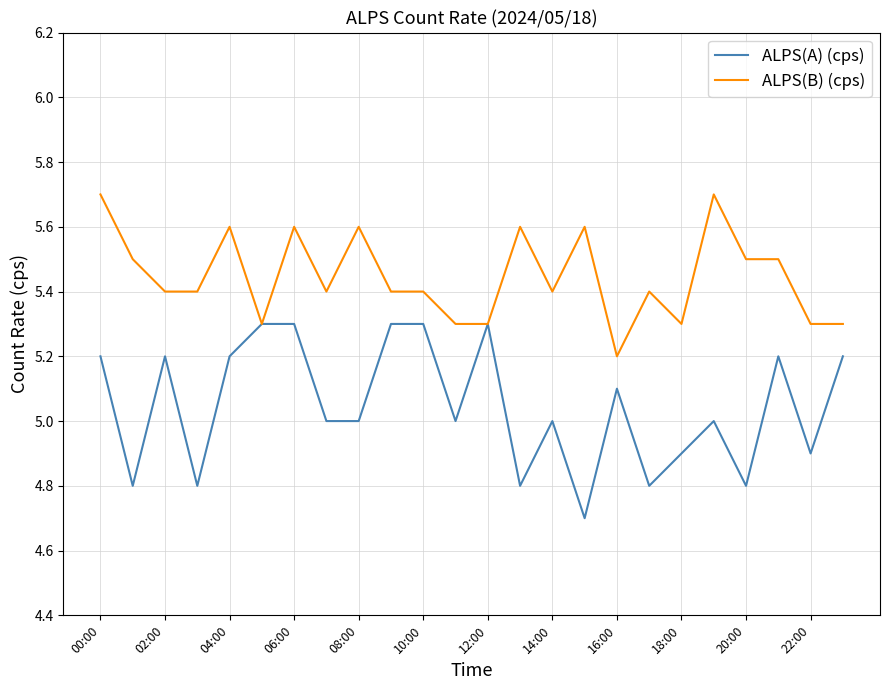

What is the greatest value displayed?

5.7